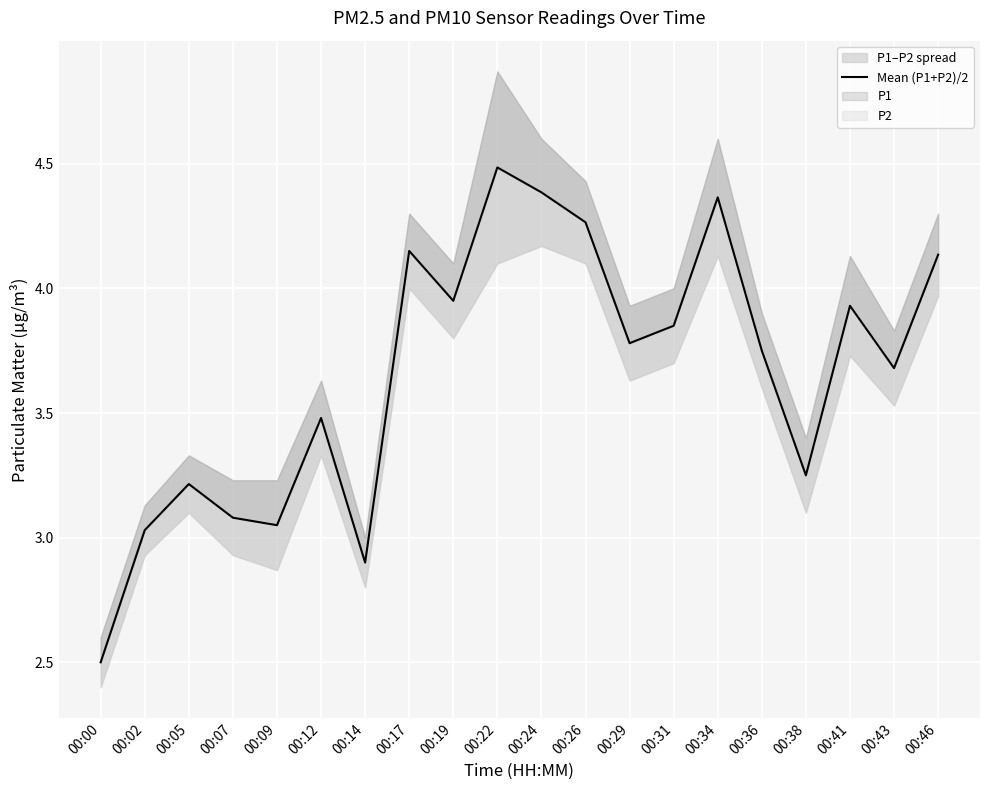

Reading left to right, what are all the values shown in this chart?

00:00=2.5	00:02=3.0	00:05=3.2	00:07=3.1	00:09=3.0	00:12=3.5	00:14=2.9	00:17=4.2	00:19=3.9	00:22=4.5	00:24=4.4	00:26=4.3	00:29=3.8	00:31=3.9	00:34=4.4	00:36=3.8	00:38=3.2	00:41=3.9	00:43=3.7	00:46=4.1